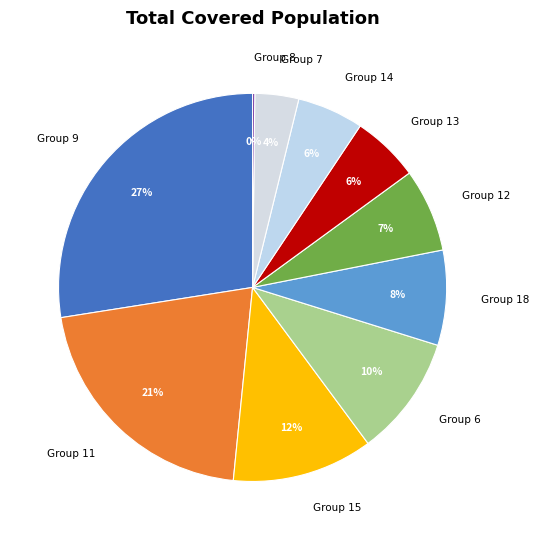

True or false: Group 6 accounts for 10% of the total.

True